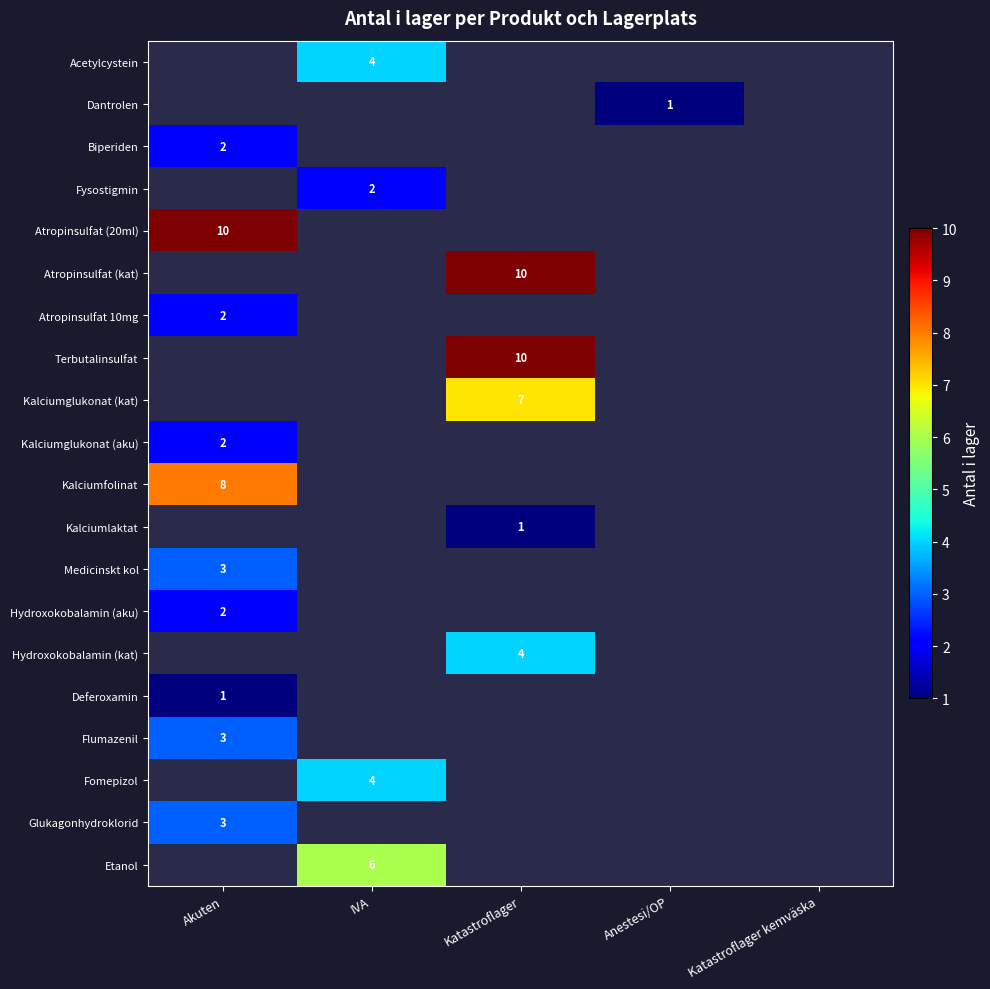

Between Anestesi/OP and Katastroflager, which is larger?

Katastroflager